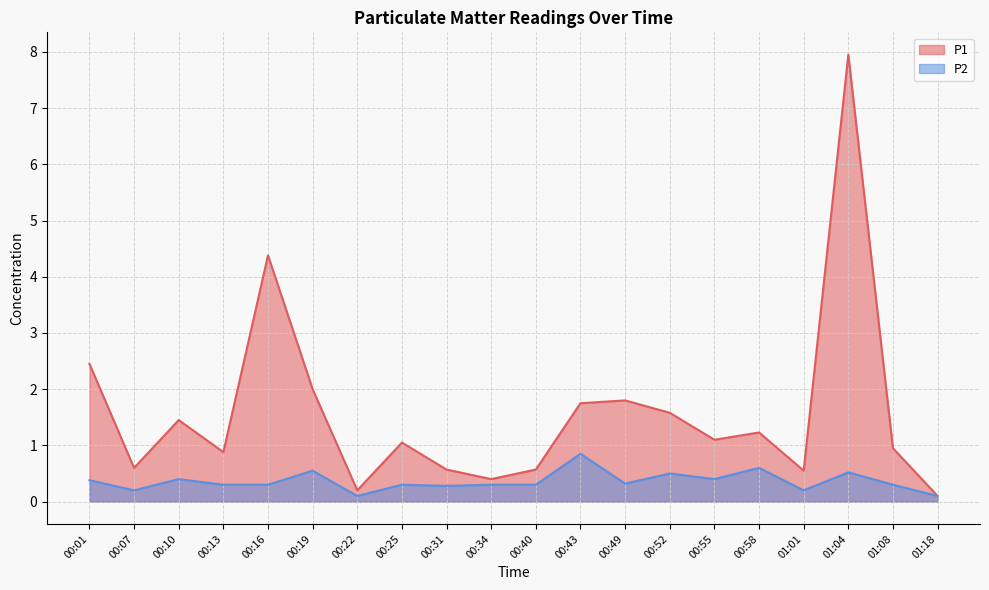

Rank the series by their maximum value, from highest to lowest.

P1, P2